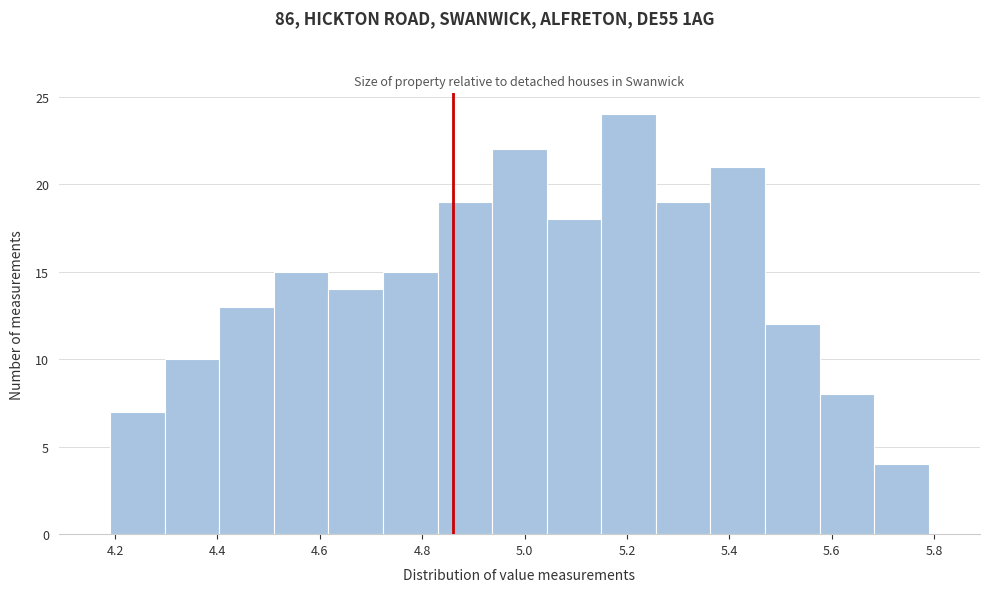

How tall is the bar that spans 4.40 to 4.52 on the x-axis? Neither the bar edges nor the heights are printed on the chart, so give them approximately, as read against the axes.

13